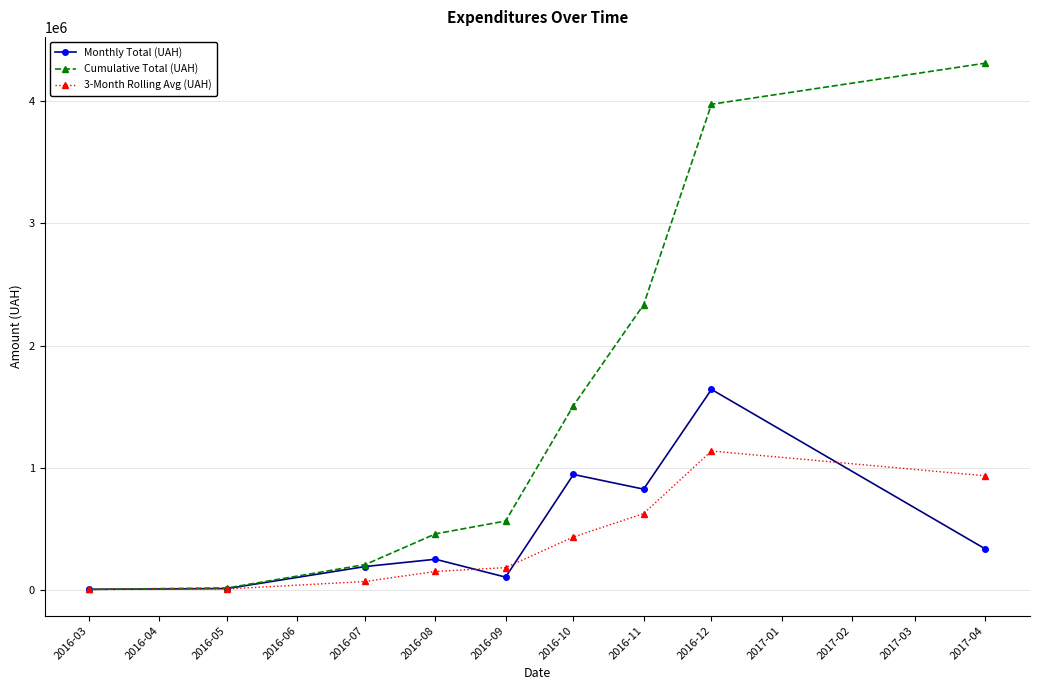

What is the greatest value displayed?

4311258.7